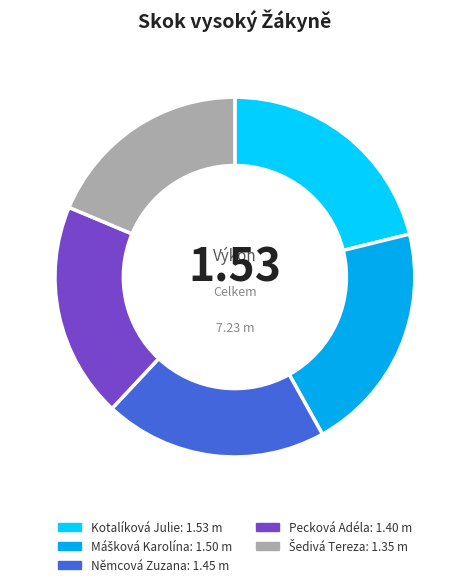

Combined, do Pecková Adéla and Kotalíková Julie account for over 50%?

No